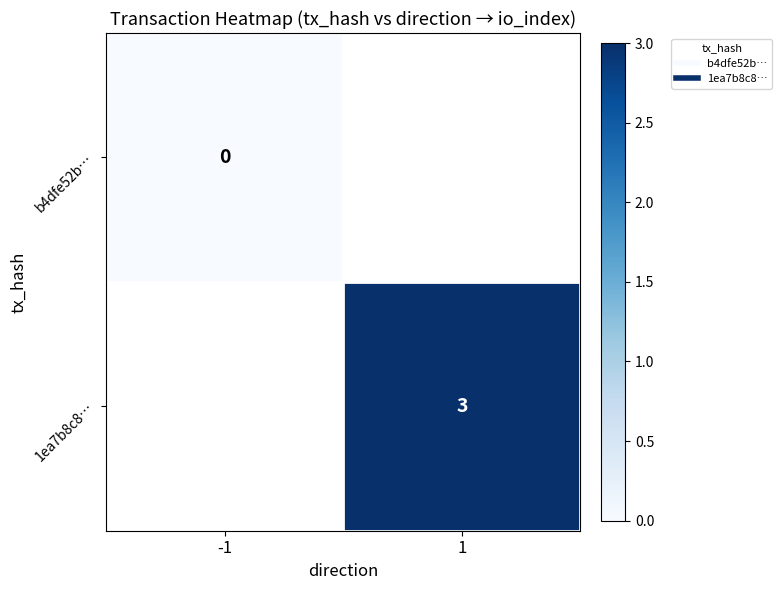

Count the number of data series in this chart.

2